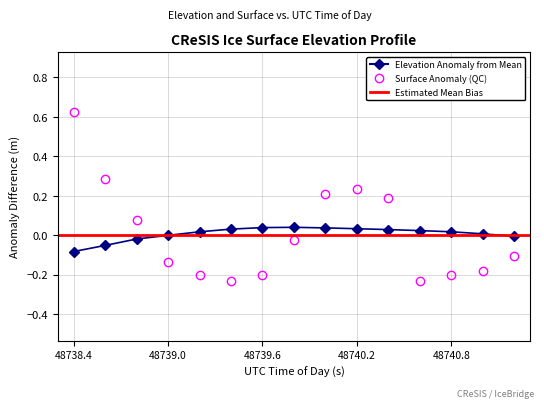

Is the value of elevation at 12 greater than the value of surface at 10?

No